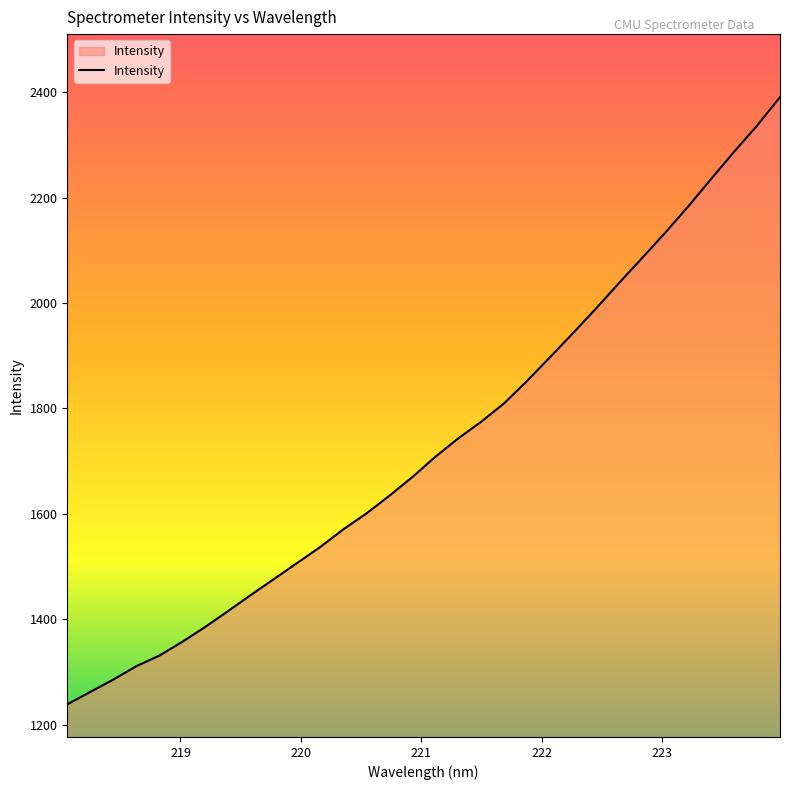

What is the difference between the maximum and minimum values?

1152.4